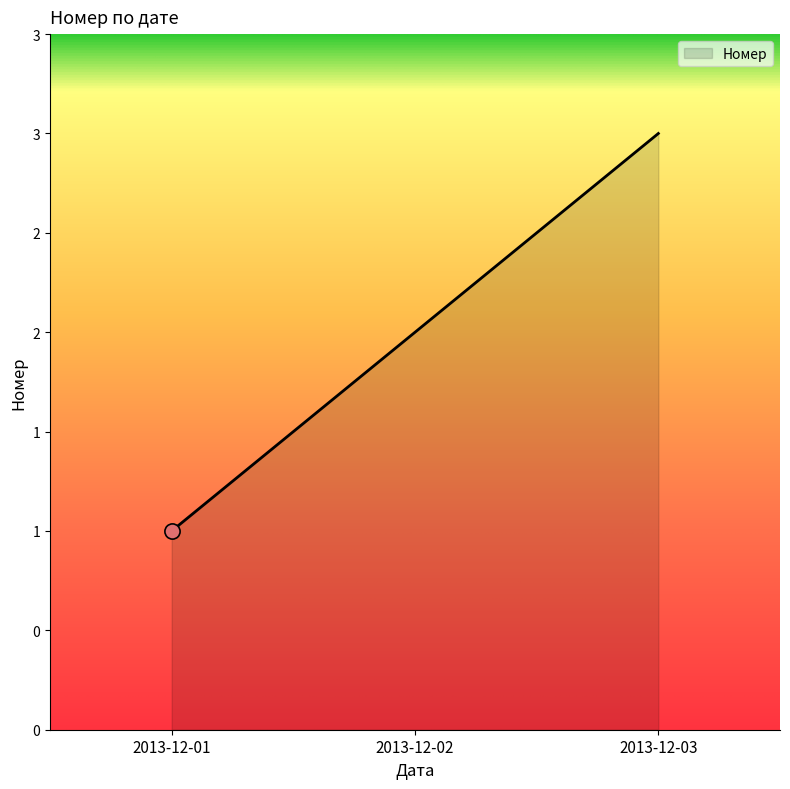

What is the change in value from 2013-12-02 to 2013-12-03?

+1